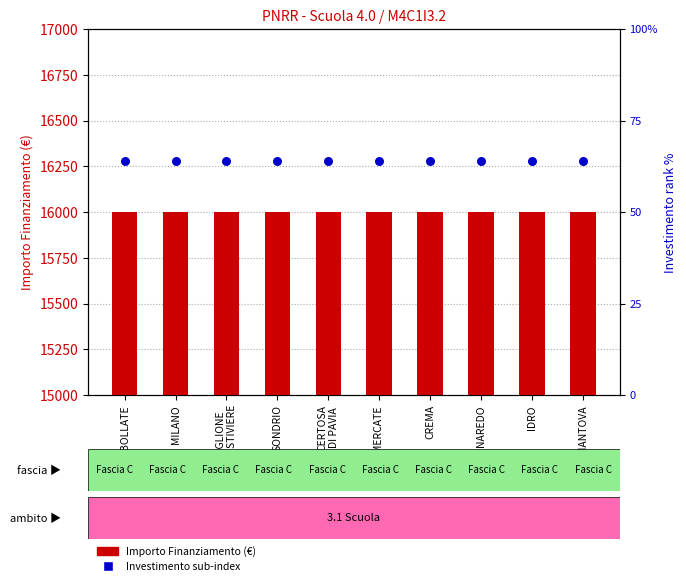

Which series reaches the minimum Y coordinate?

Investimento (rank %)